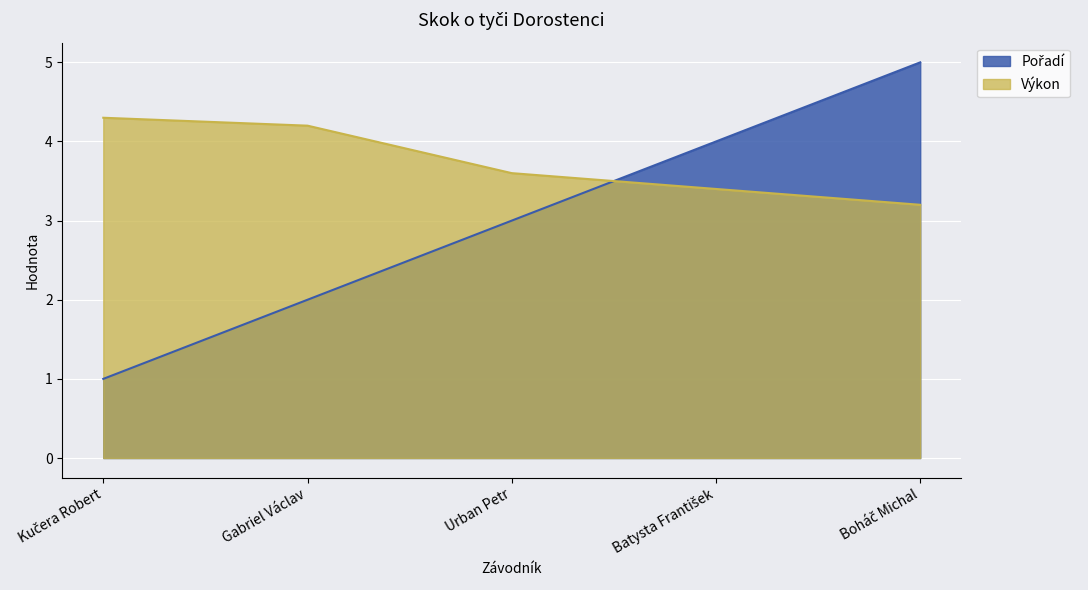

What is the difference between the maximum and minimum values in the Výkon series?

1.1